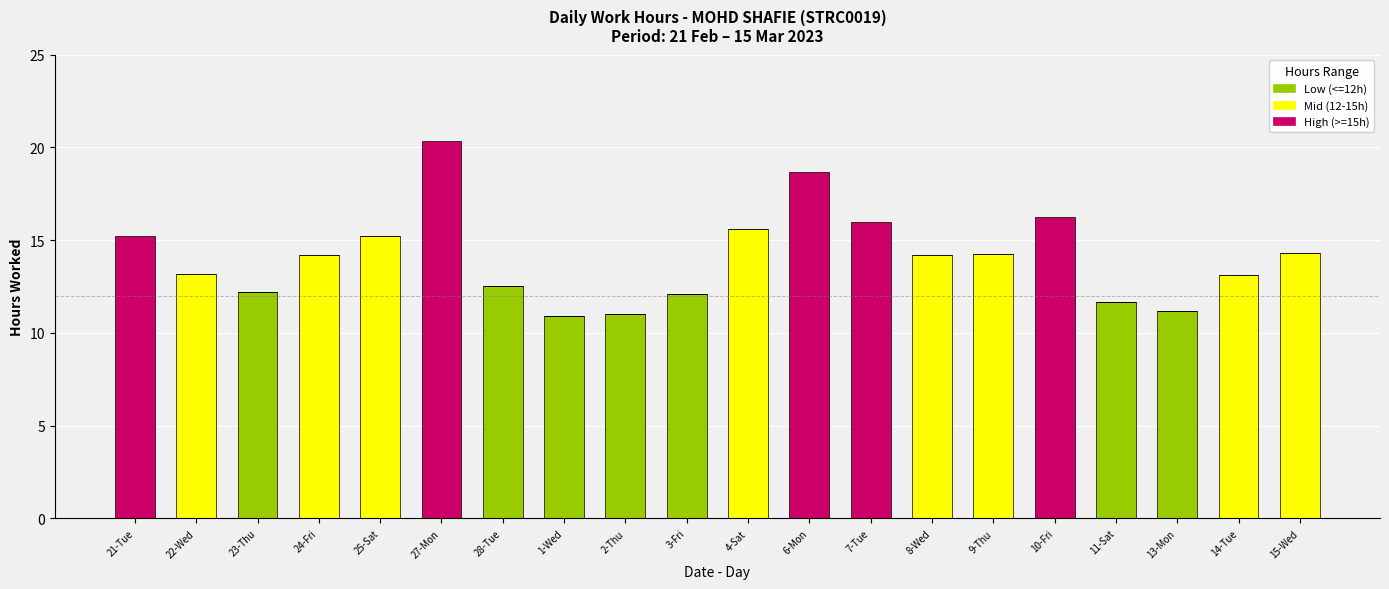

What is the total value across all series at 7-Tue?

16.0